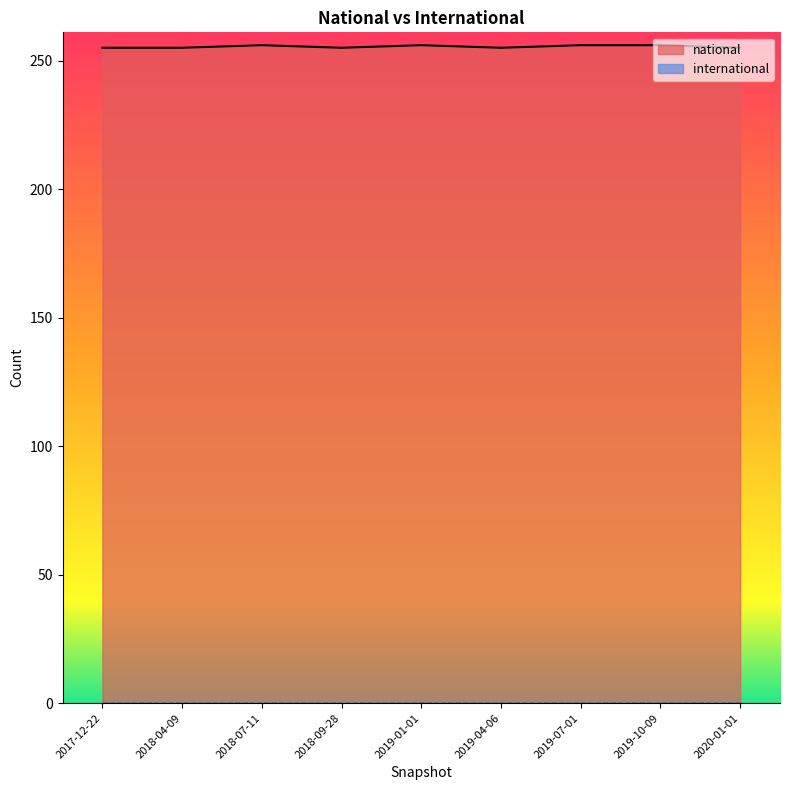

At which category does the chart reach its minimum across all series?

2017-12-22